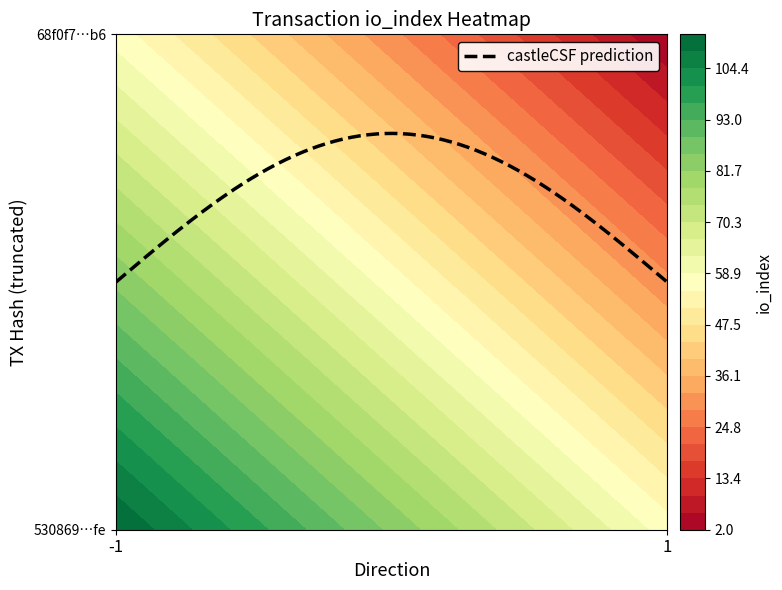

Count the 68f0f7fb9f5cffa1db4856187fd1a0191caad6b values in the range 1 to 2.

2